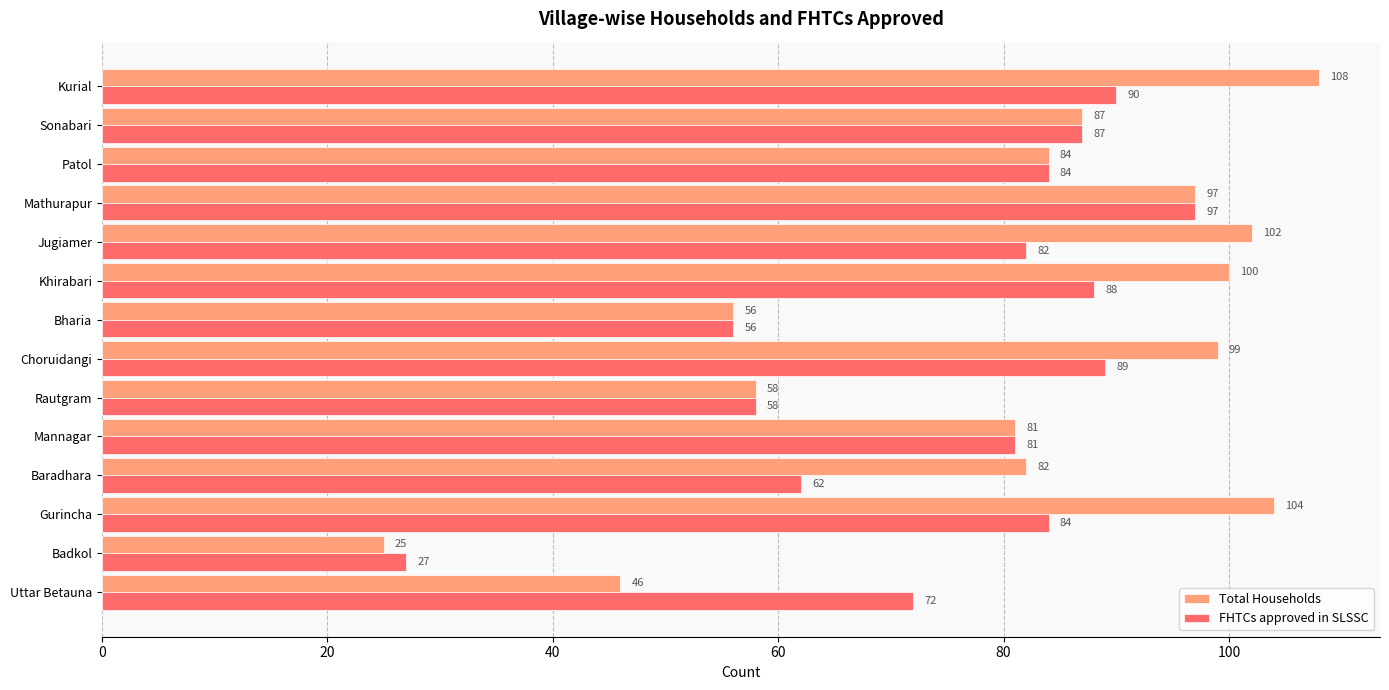

How many data points does each series have?

14